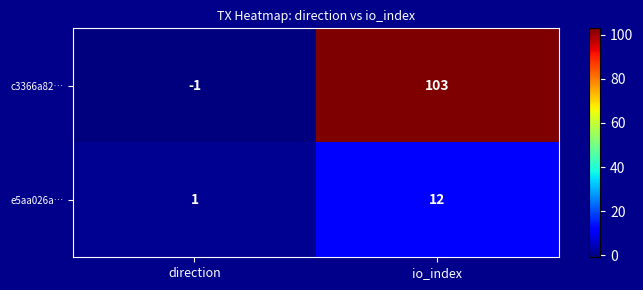

Rank the categories by e5aa026a… value from highest to lowest.

io_index, direction